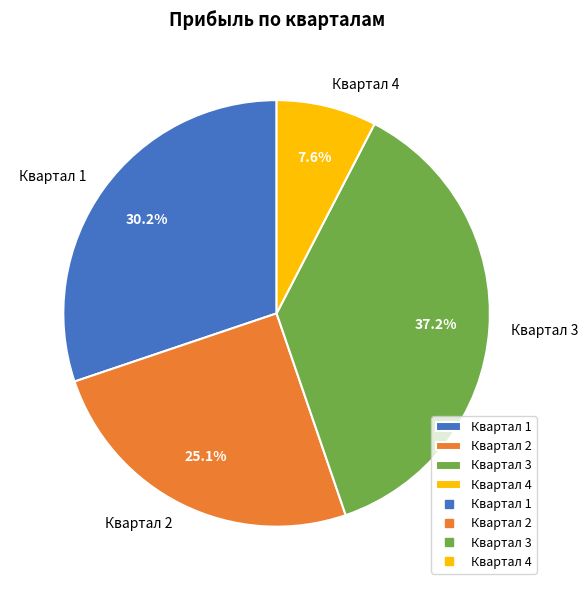

Rank the categories by value from highest to lowest.

Квартал 3, Квартал 1, Квартал 2, Квартал 4